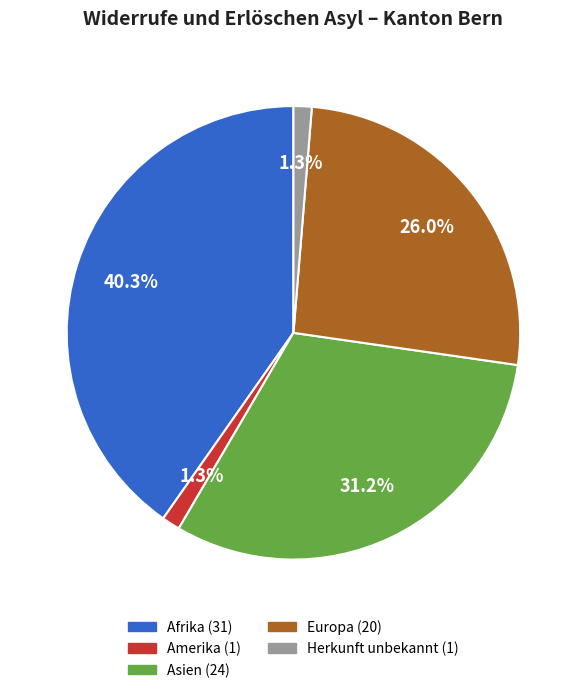

The Afrika slice represents 28% of the pie. True or false?

False